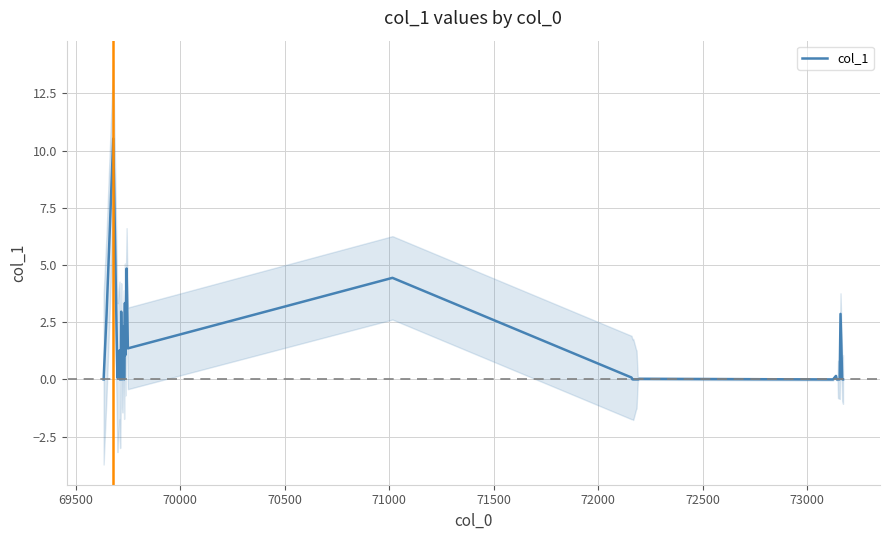

Reading left to right, extract all data points from this chart.

0.0	2.8	10.5	0.1	0.3	1.3	0.0	0.0	0.1	3.0	0.0	0.2	2.3	0.0	3.3	1.1	4.8	1.4	4.4	0.1	0.0	0.0	0.0	0.0	0.0	0.0	0.0	0.0	0.2	0.0	0.0	0.0	0.0	0.0	0.0	0.0	2.9	0.0	0.0	0.0